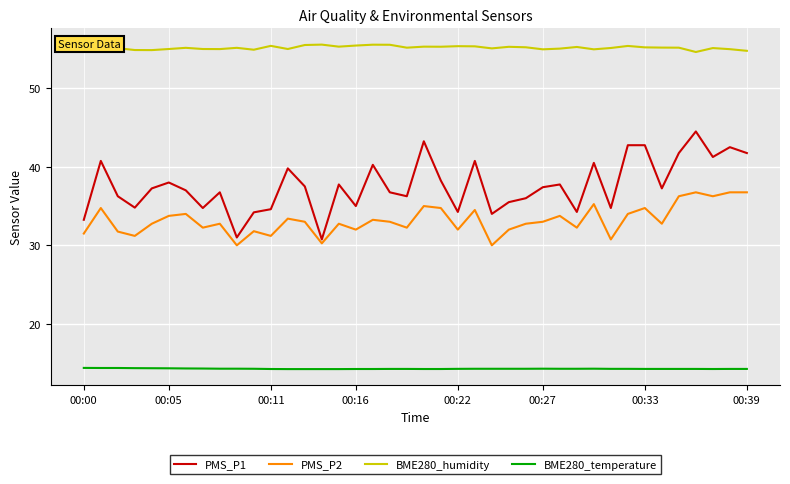

What is the highest value of the PMS_P1 series?

44.5